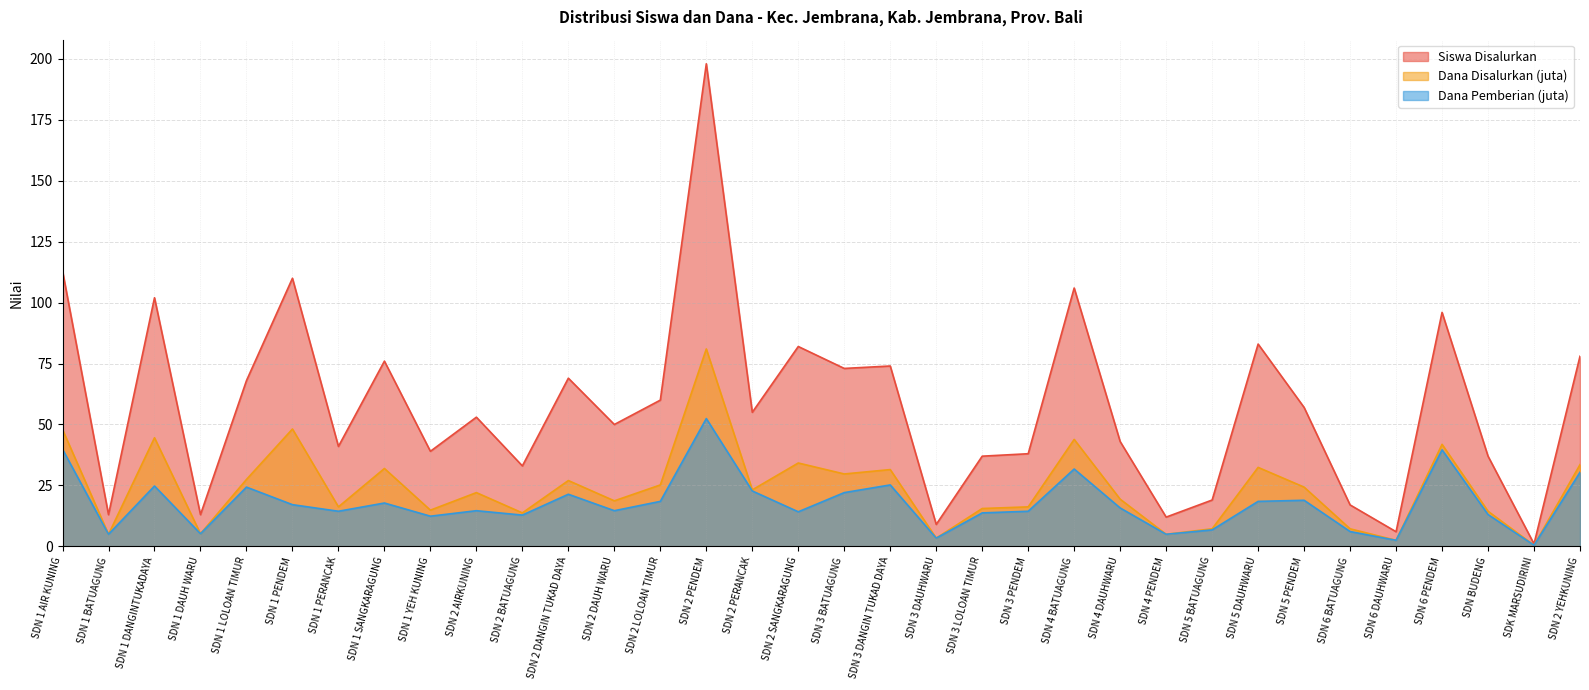

At which label is Siswa Disalurkan closest to 99?

SDN 1 DANGINTUKADAYA